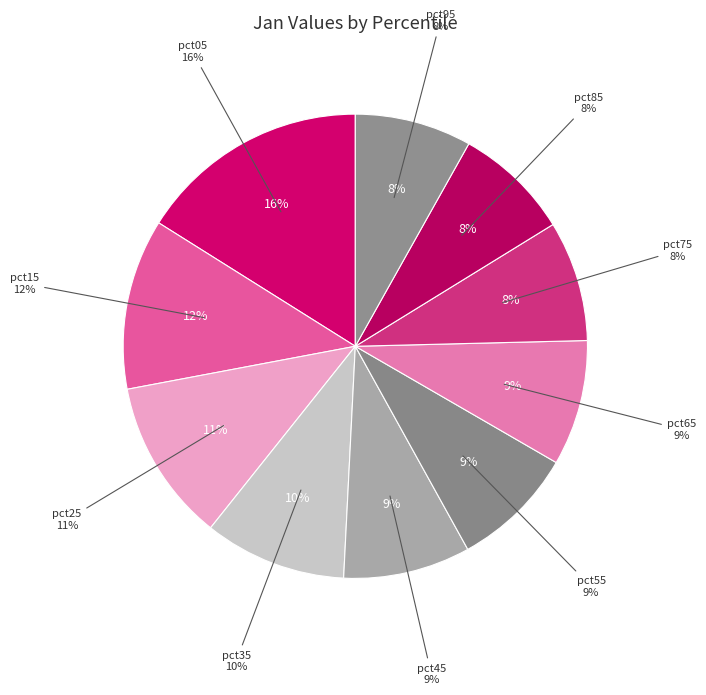

Rank the categories by value from highest to lowest.

pct05, pct15, pct25, pct35, pct45, pct65, pct55, pct75, pct95, pct85